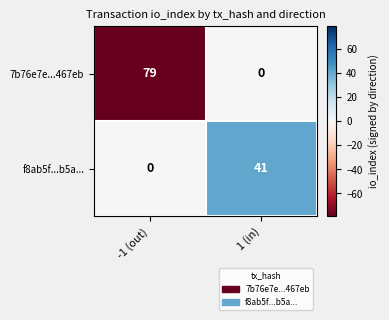

True or false: 7b76e7e...467eb has a value of 42 at 1 (in).

False